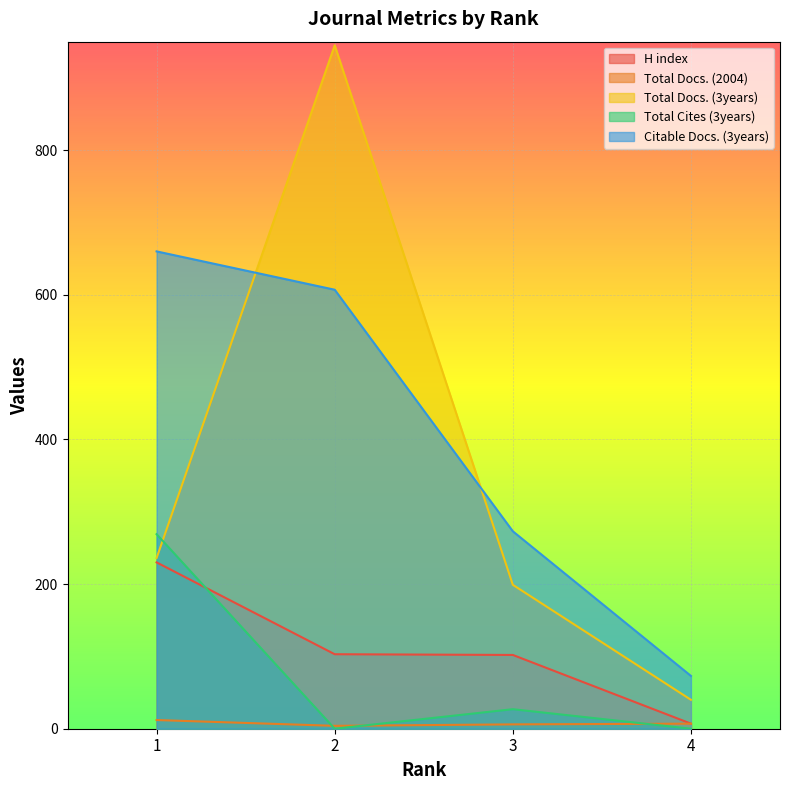

True or false: Citable Docs. (3years) has more than 2 points higher than both neighbors.

False